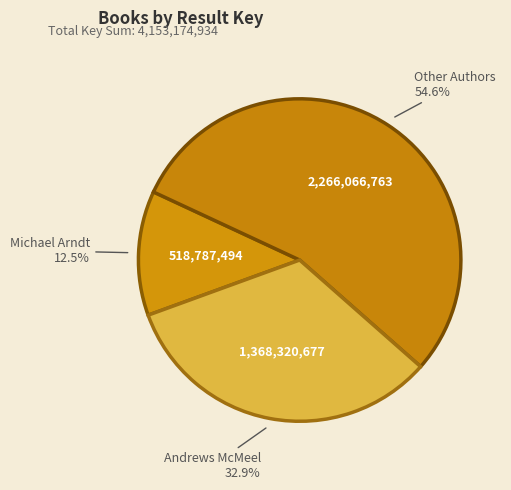

Do Other Authors and Andrews McMeel together represent more than half of the pie?

Yes